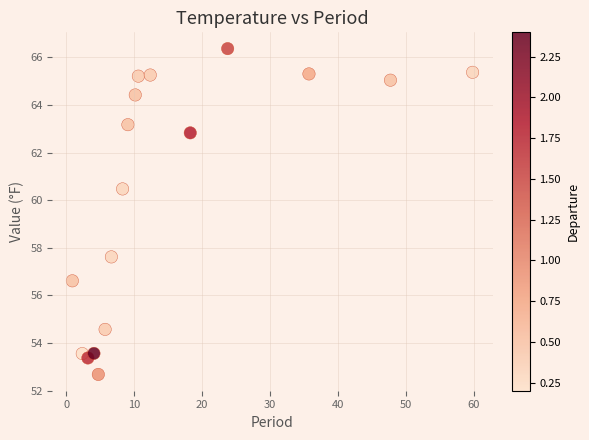

What is the range of Y values (max minus min)?

13.7